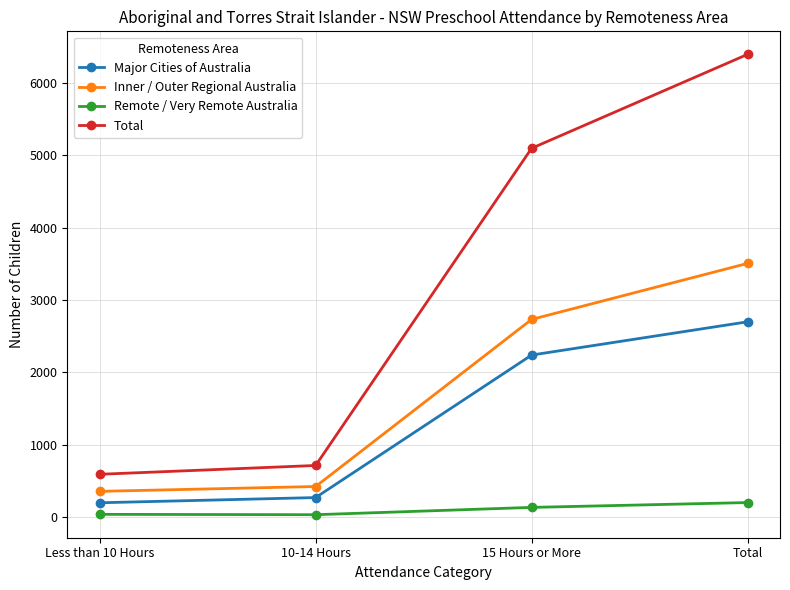

What position from the left is 10-14 Hours?

2